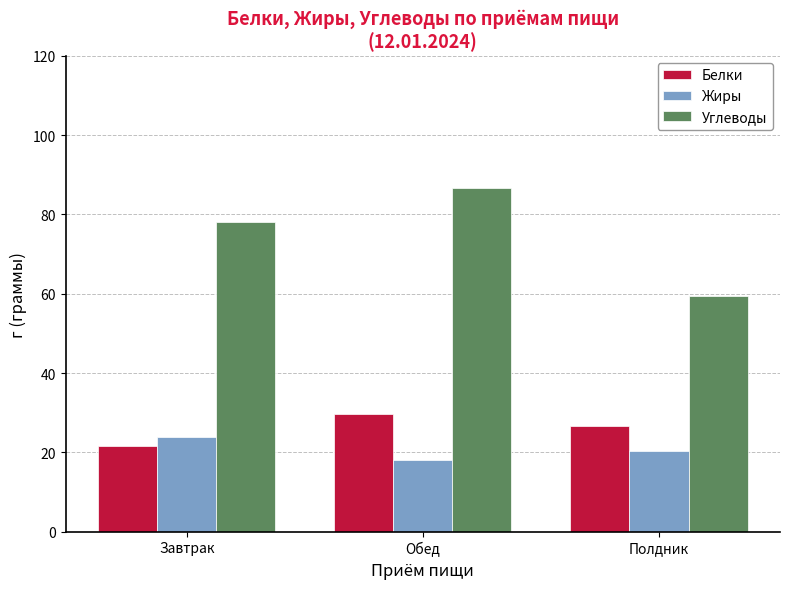

At which label is Жиры closest to 20?

Полдник